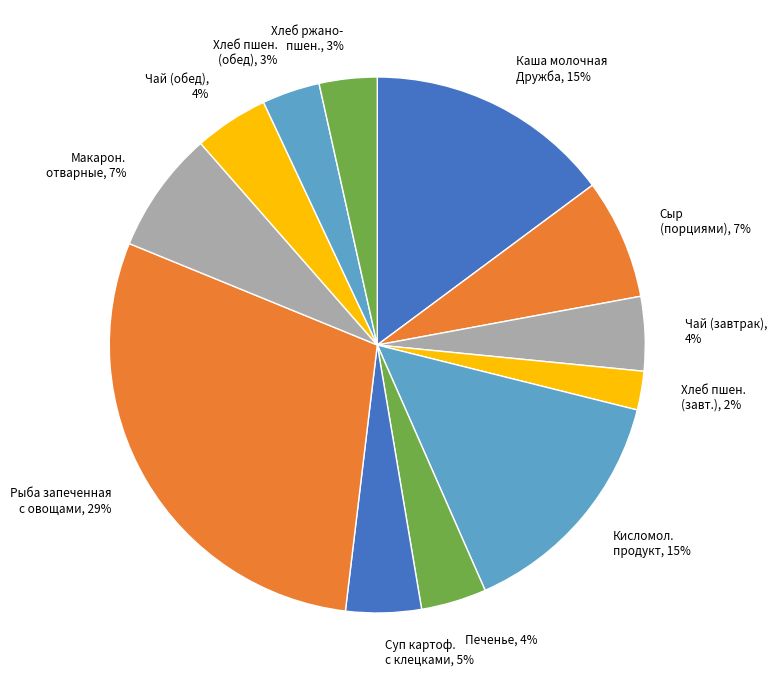

Does Чай (завтрак), 4% represent more than half of the total?

No